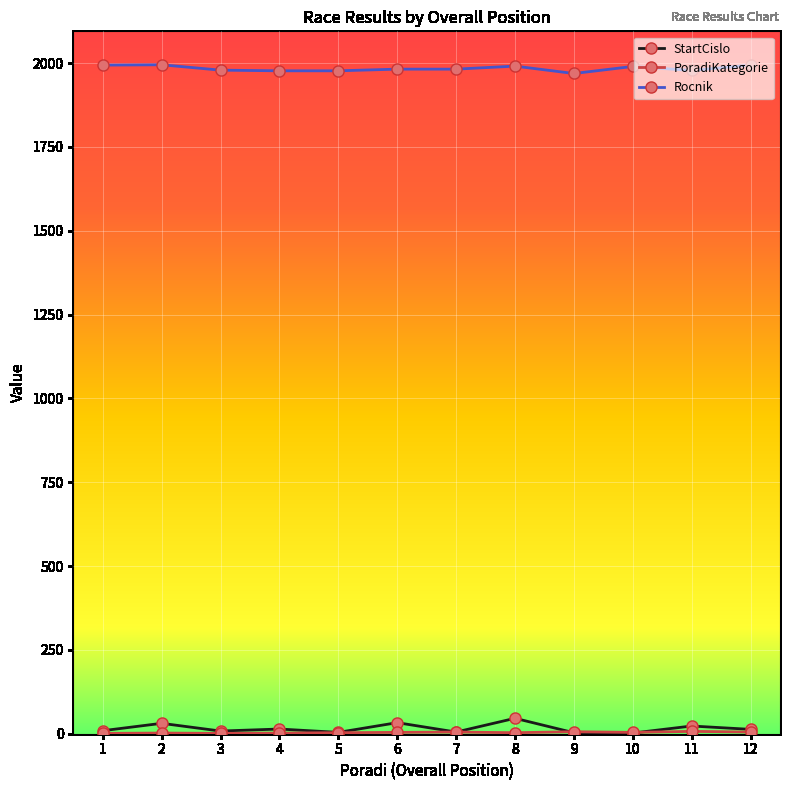

Is this an area chart (filled region under the line)?

No